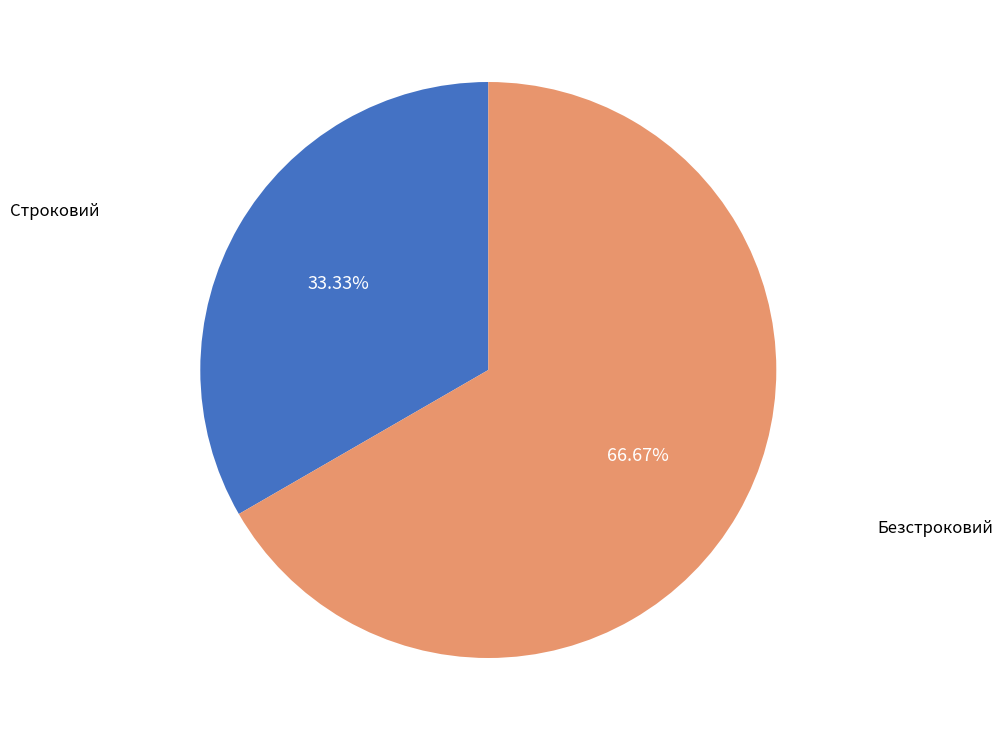

Count the number of slices in the pie.

2